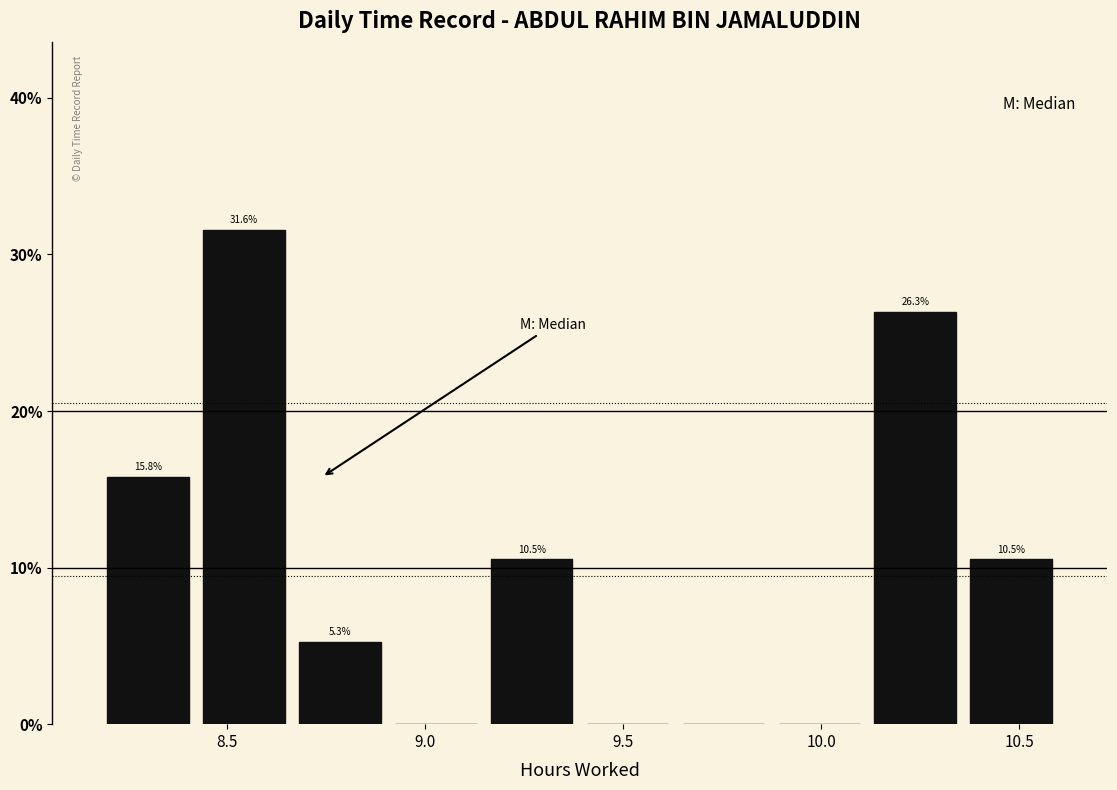

Over which range of the x-axis is the bar tallest?

8.40 to 8.65